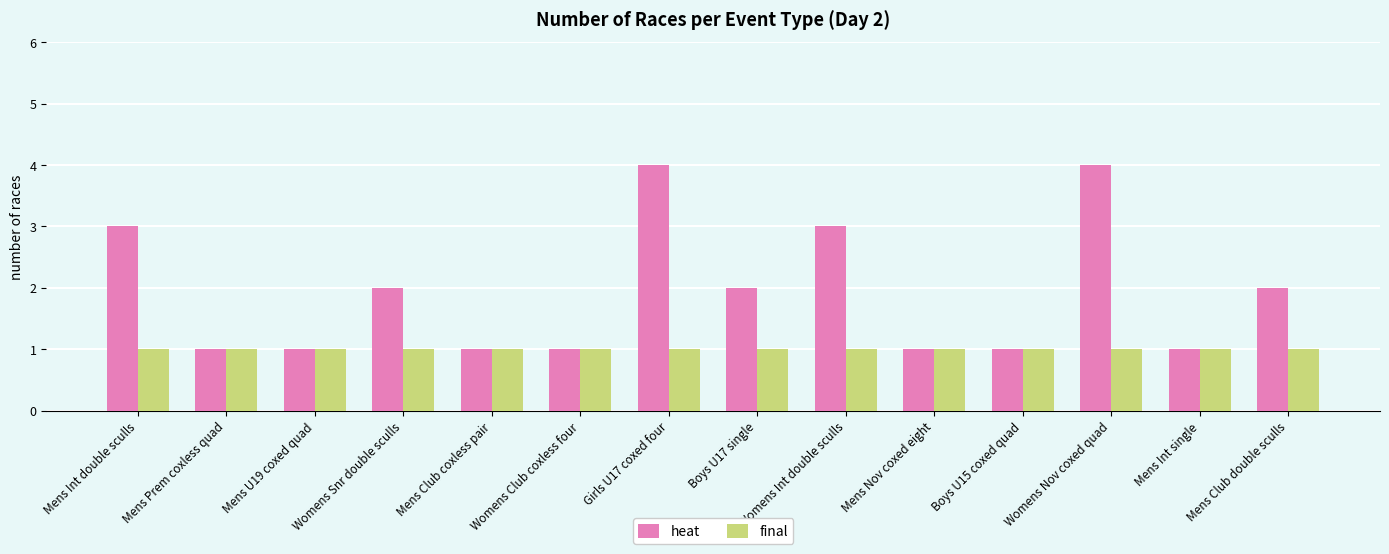

Reading left to right, extract all data points from this chart.

heat: Mens Int double sculls=3	Mens Prem coxless quad=1	Mens U19 coxed quad=1	Womens Snr double sculls=2	Mens Club coxless pair=1	Womens Club coxless four=1	Girls U17 coxed four=4	Boys U17 single=2	Womens Int double sculls=3	Mens Nov coxed eight=1	Boys U15 coxed quad=1	Womens Nov coxed quad=4	Mens Int single=1	Mens Club double sculls=2
final: Mens Int double sculls=1	Mens Prem coxless quad=1	Mens U19 coxed quad=1	Womens Snr double sculls=1	Mens Club coxless pair=1	Womens Club coxless four=1	Girls U17 coxed four=1	Boys U17 single=1	Womens Int double sculls=1	Mens Nov coxed eight=1	Boys U15 coxed quad=1	Womens Nov coxed quad=1	Mens Int single=1	Mens Club double sculls=1